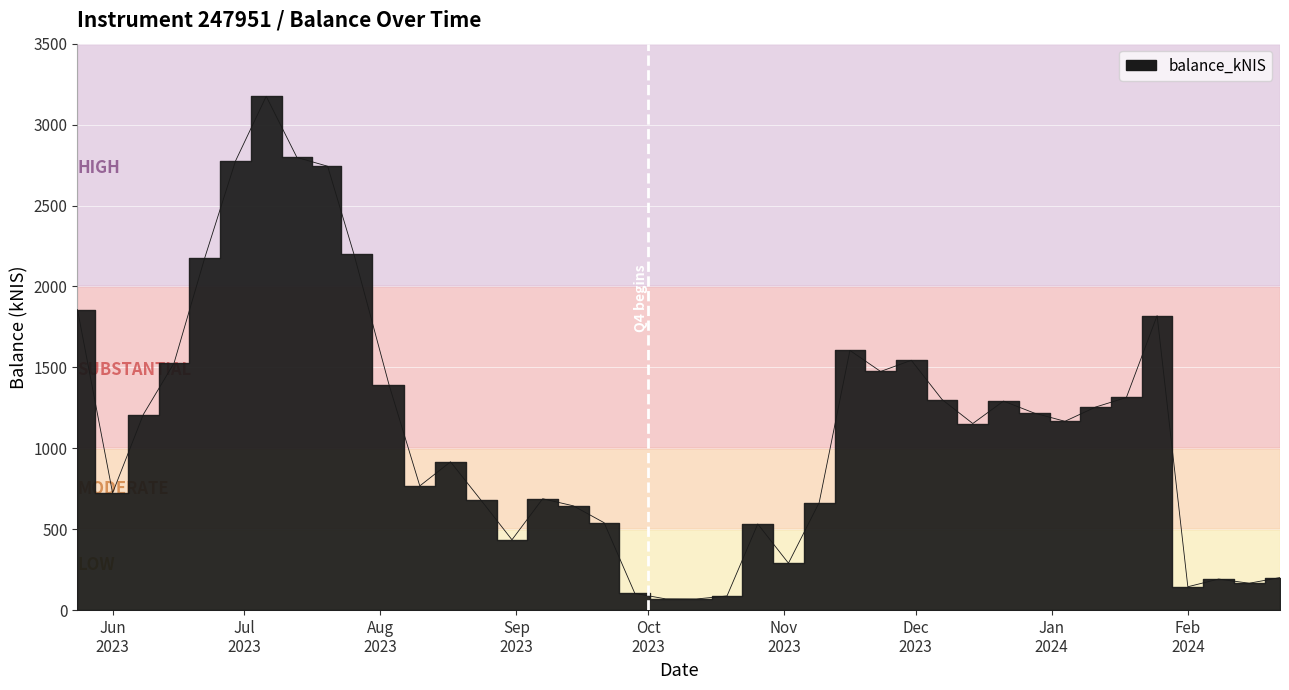

What is the change in value from 2023-06-15 to 2023-10-19?

-1438.7